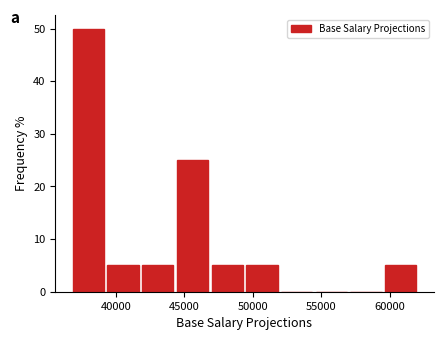

Reading left to right, transcribe this chart: for each bar, give the range it covers on the x-axis and its height. Neither the bar edges nor the heights are printed on the chart, so give them approximately, as read against the axes.

37000 to 39500: 50
39500 to 42000: 5
42000 to 44500: 5
44500 to 47000: 25
47000 to 49500: 5
49500 to 52000: 5
52000 to 54500: 0
54500 to 57000: 0
57000 to 59500: 0
59500 to 62000: 5